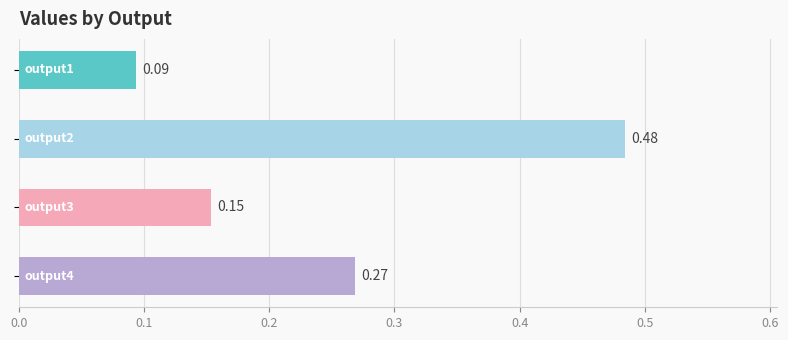

What is the sum of all values?

1.0